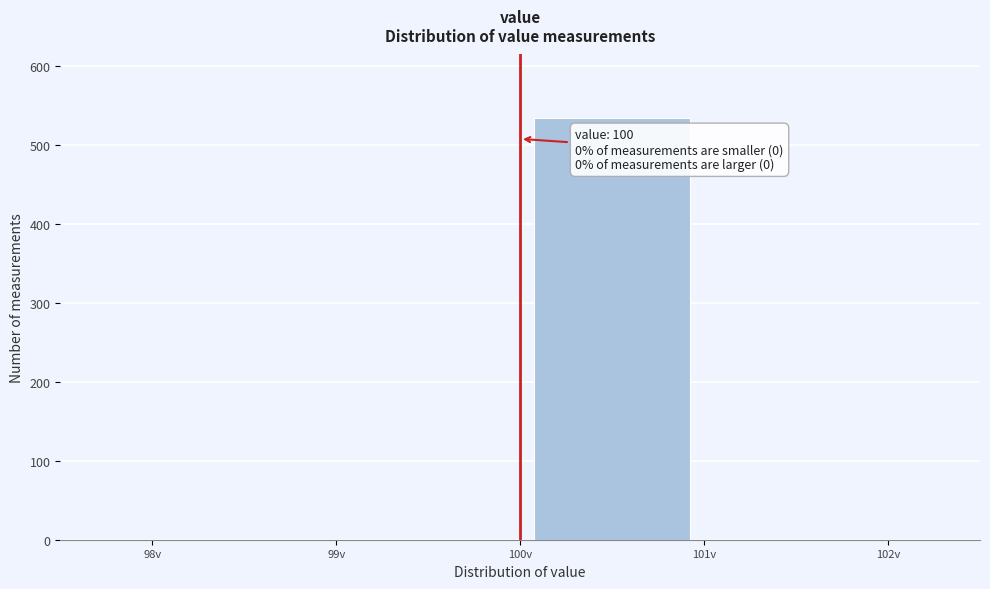

Which range on the x-axis has the tallest bar?

100 to 101